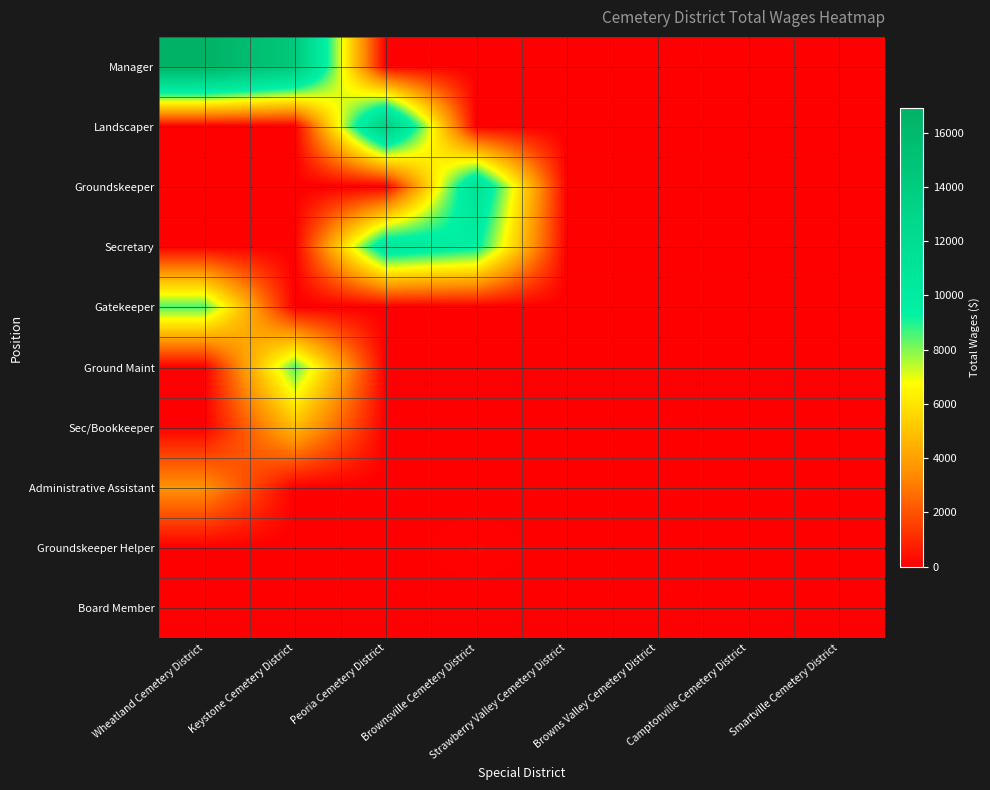

Which category has the highest value across all series?

Wheatland Cemetery District